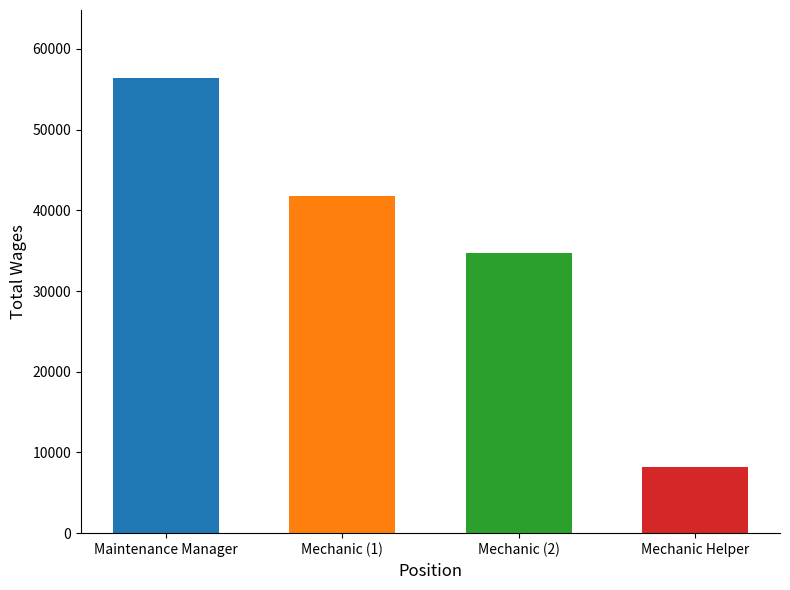

Reading left to right, list all the values displayed in this chart.

Maintenance Manager=56373	Mechanic (1)=41775	Mechanic (2)=34759	Mechanic Helper=8185